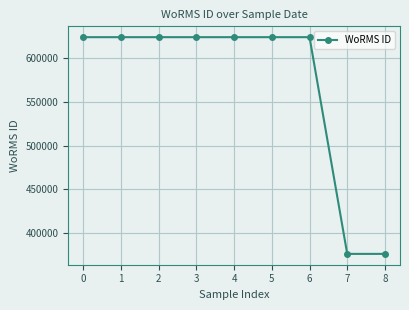

What is the value of the 2nd point from the left?

624302